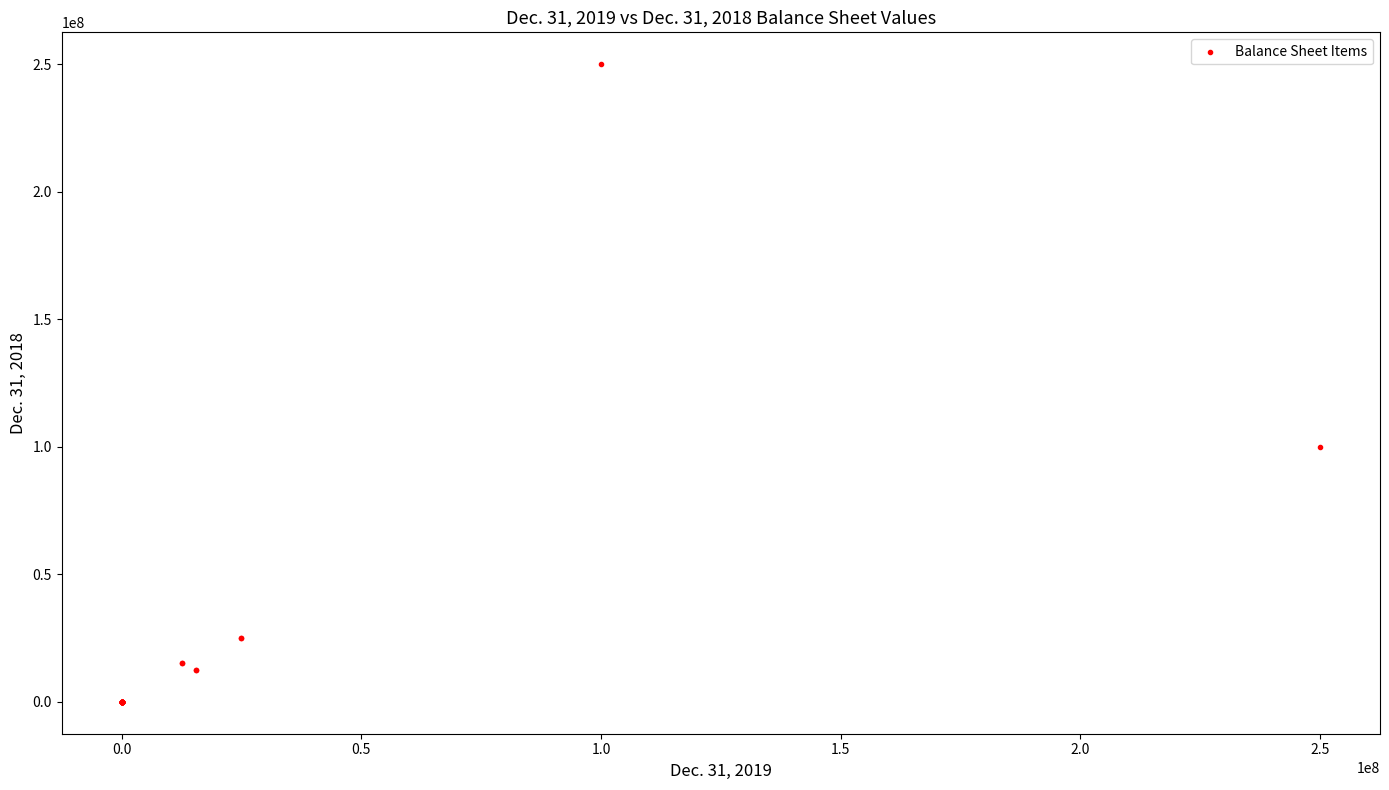

What Y value in the scatter plot is closest to 125000000?

100000000.0